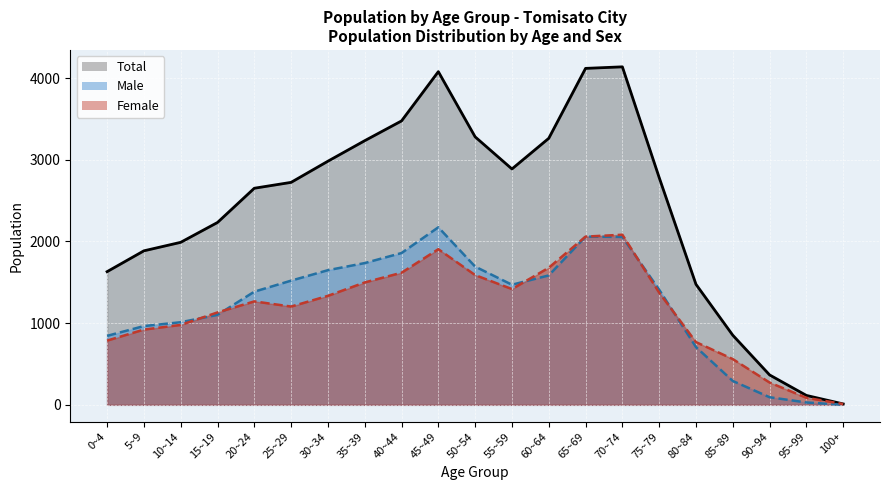

What is the sum of the Total values at 90~94 and 60~64?

3628